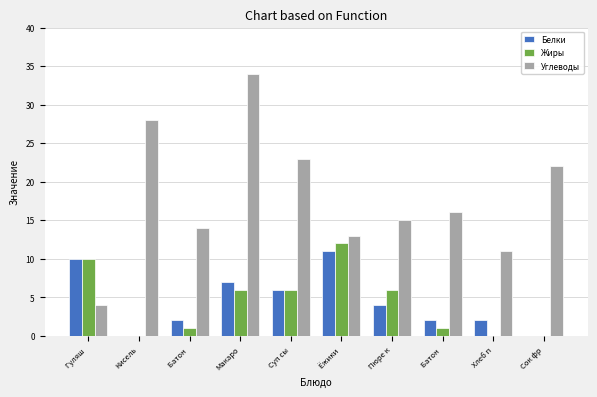

How many groups of bars are there?

10